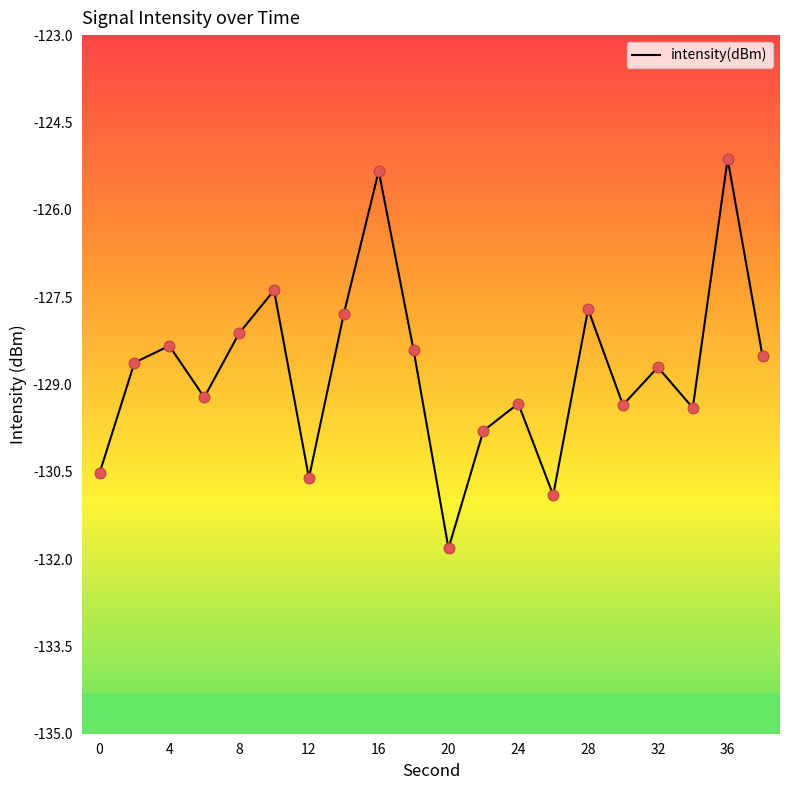

What is the greatest value displayed?

-125.1